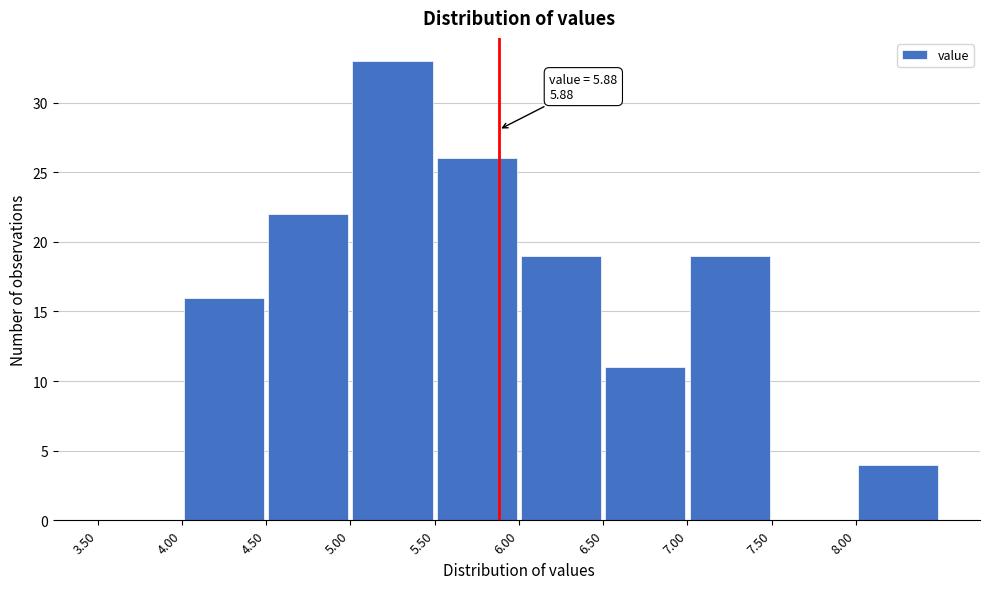

Over which range of the x-axis is the bar tallest?

5.0 to 5.5